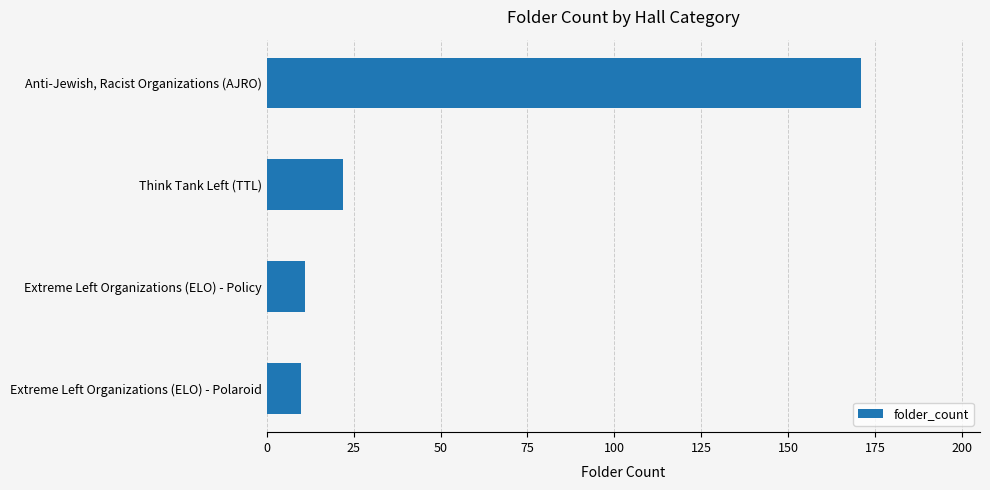

At which label is the value closest to 90?

Think Tank Left (TTL)